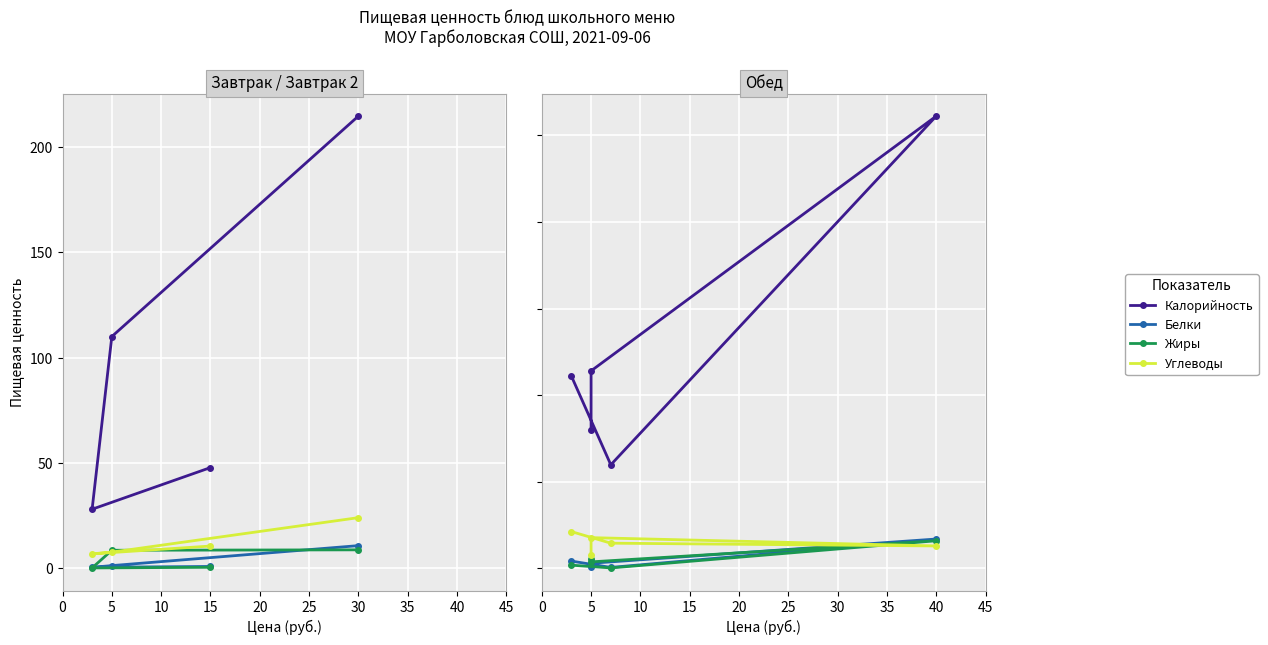

Between 0 and 20, which series saw the biggest shift?

Калорийность